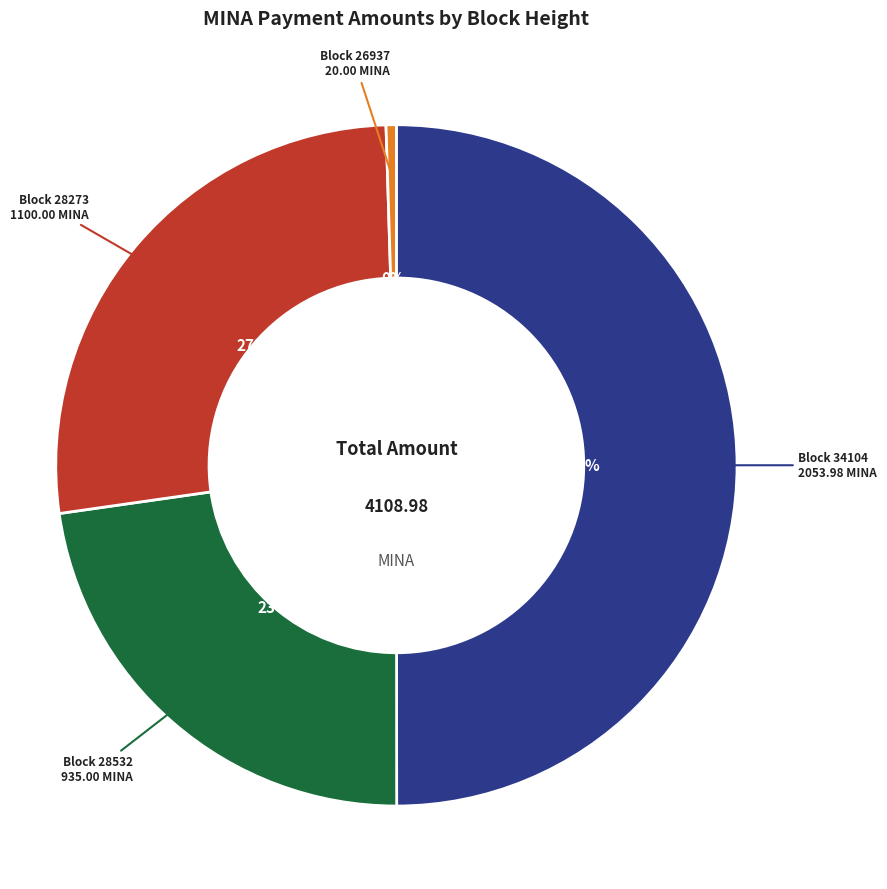

To the nearest percent, what is the difference between the largest and smallest slice percentages?

50%